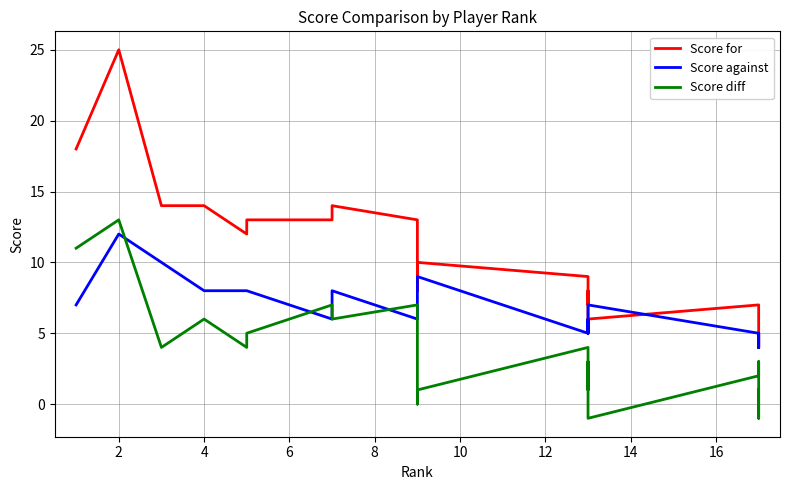

How many data points does each series have?

20